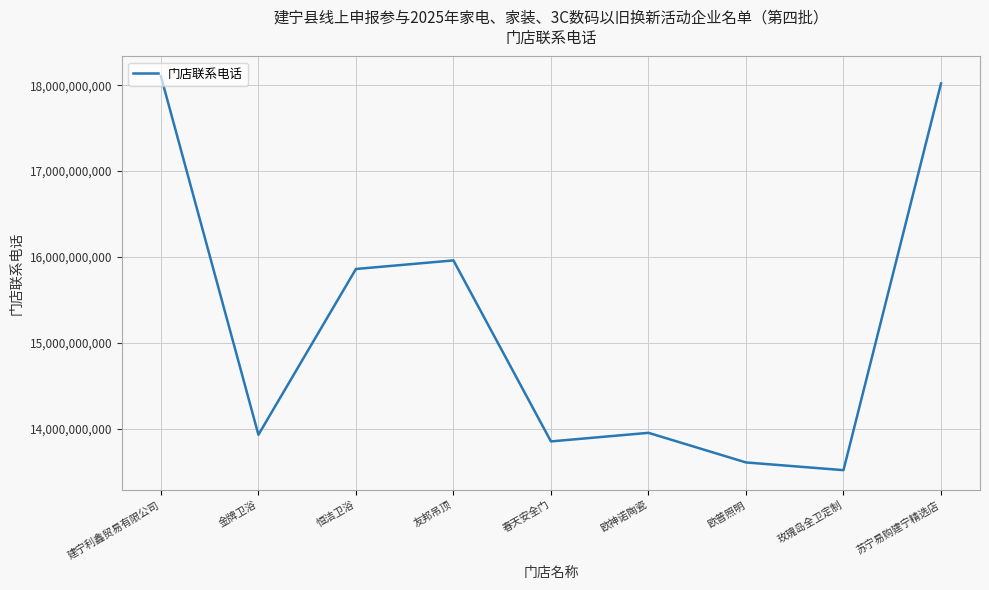

True or false: there are more than 1 points higher than both neighbors.

True